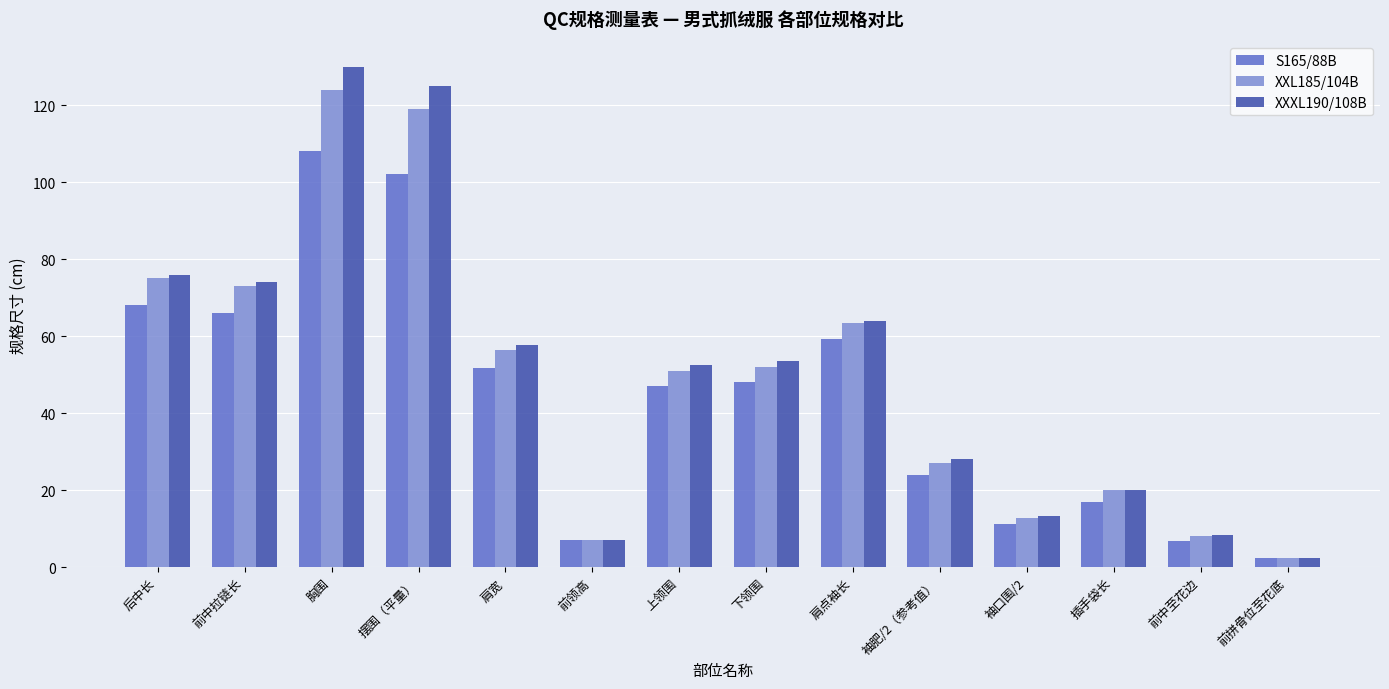

What is the sum of all XXL185/104B values?

691.3